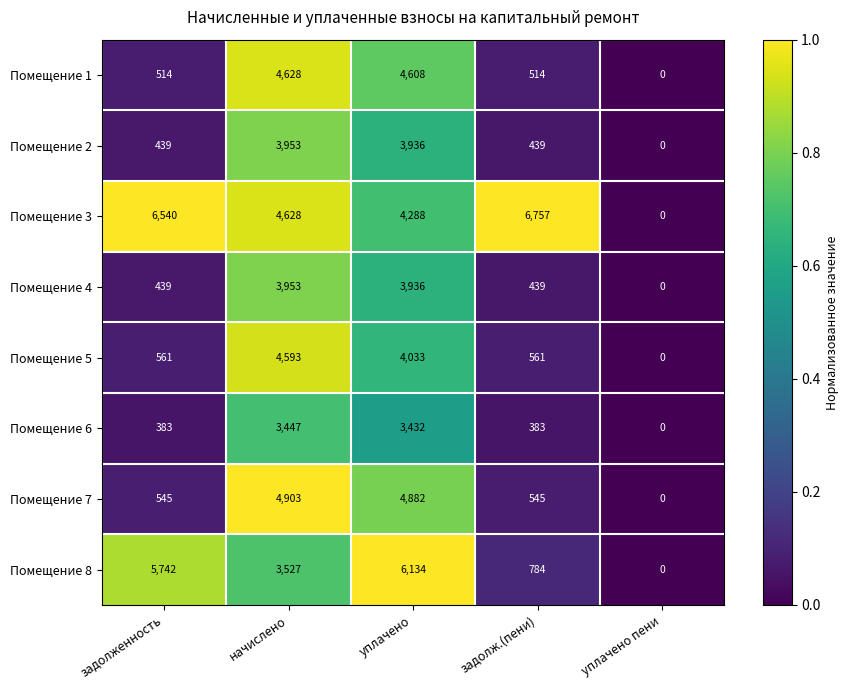

What value does the Помещение 3 series have at задолженность, to the nearest 100?

6500